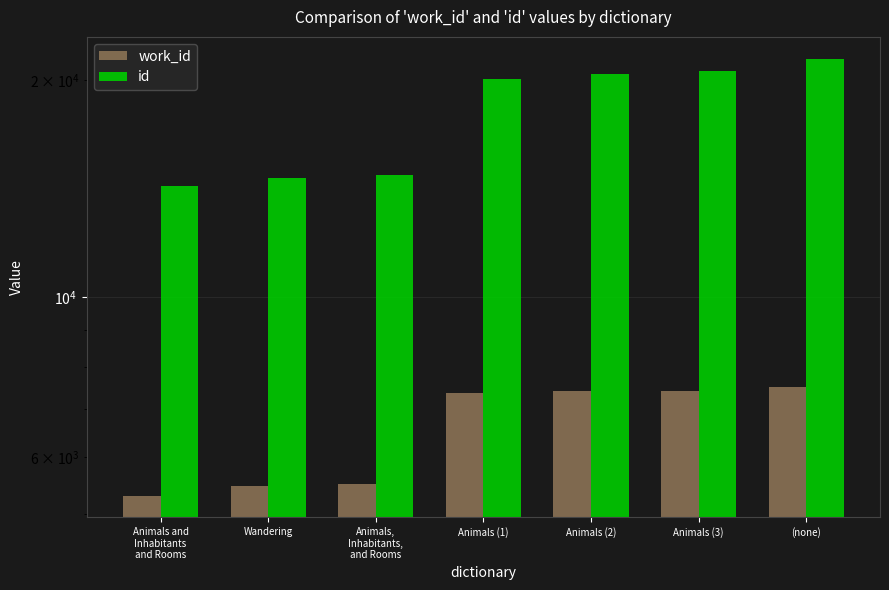

What is the total value across all series at Animals,
Inhabitants,
and Rooms?

20275